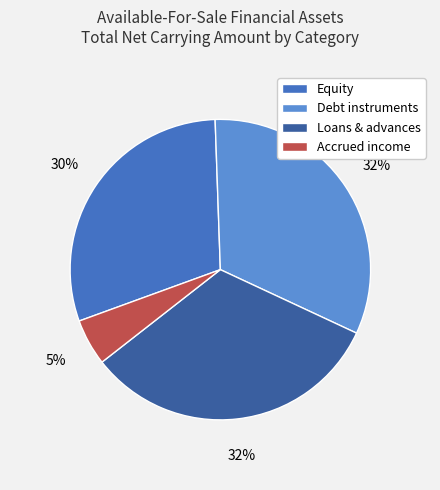

What percentage is the Loans & advances slice, to the nearest percent?

32%